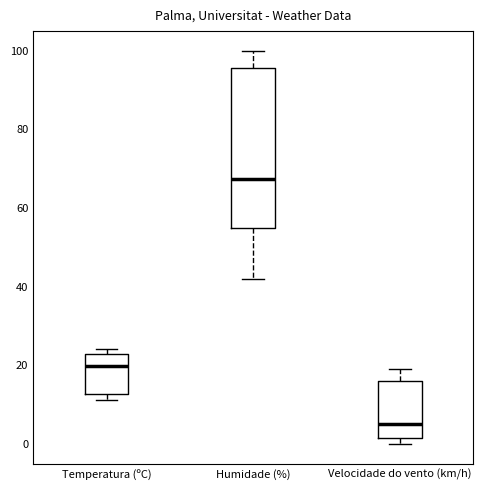

Comparing the boxes themselves (not the whiskers), which one is the tallest?

Humidade (%)